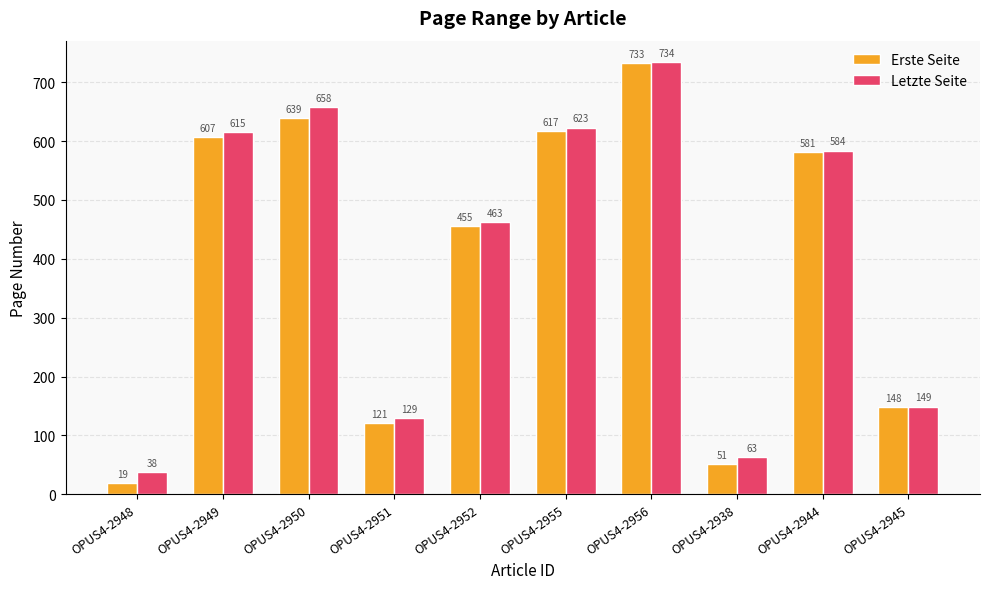

Does the chart contain any negative values?

No